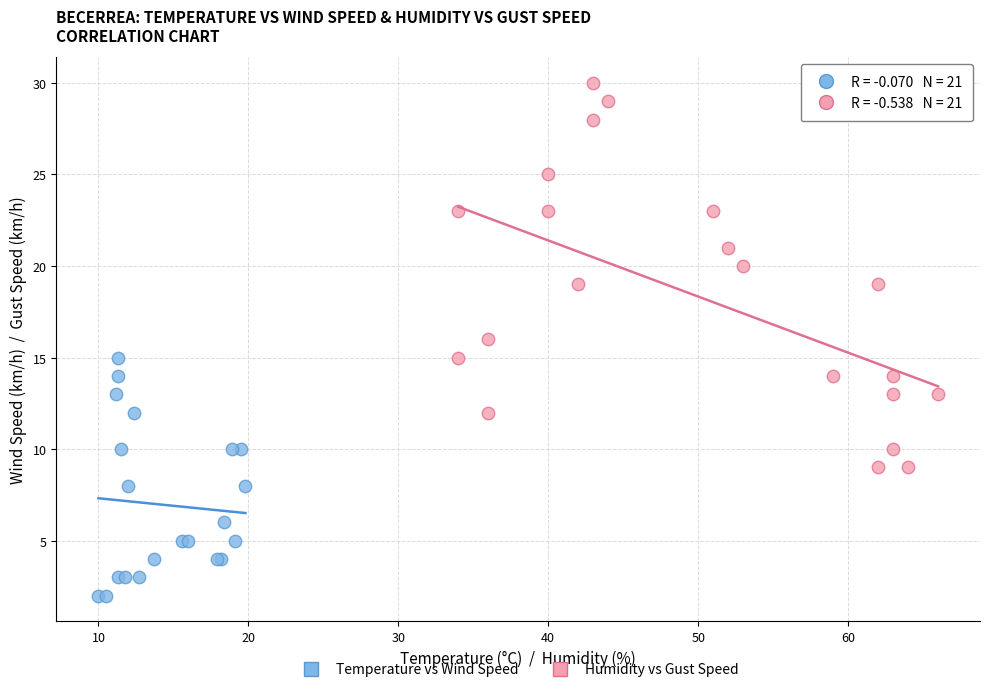

What are all the series names shown in the legend?

Temperature vs Wind Speed, Humidity vs Gust Speed